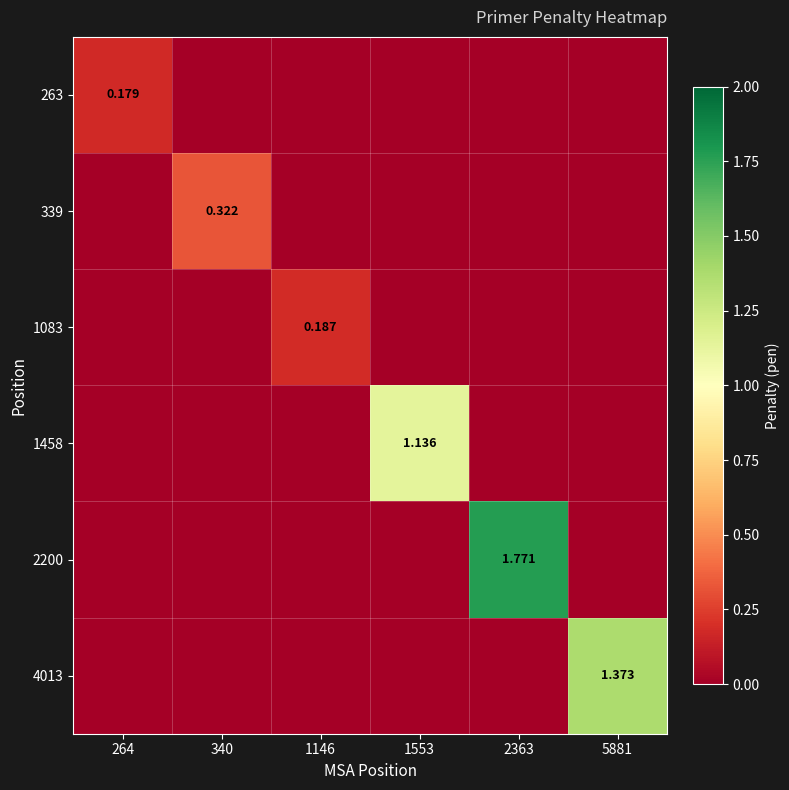

Count the 2200 values in the range 0 to 1.

5